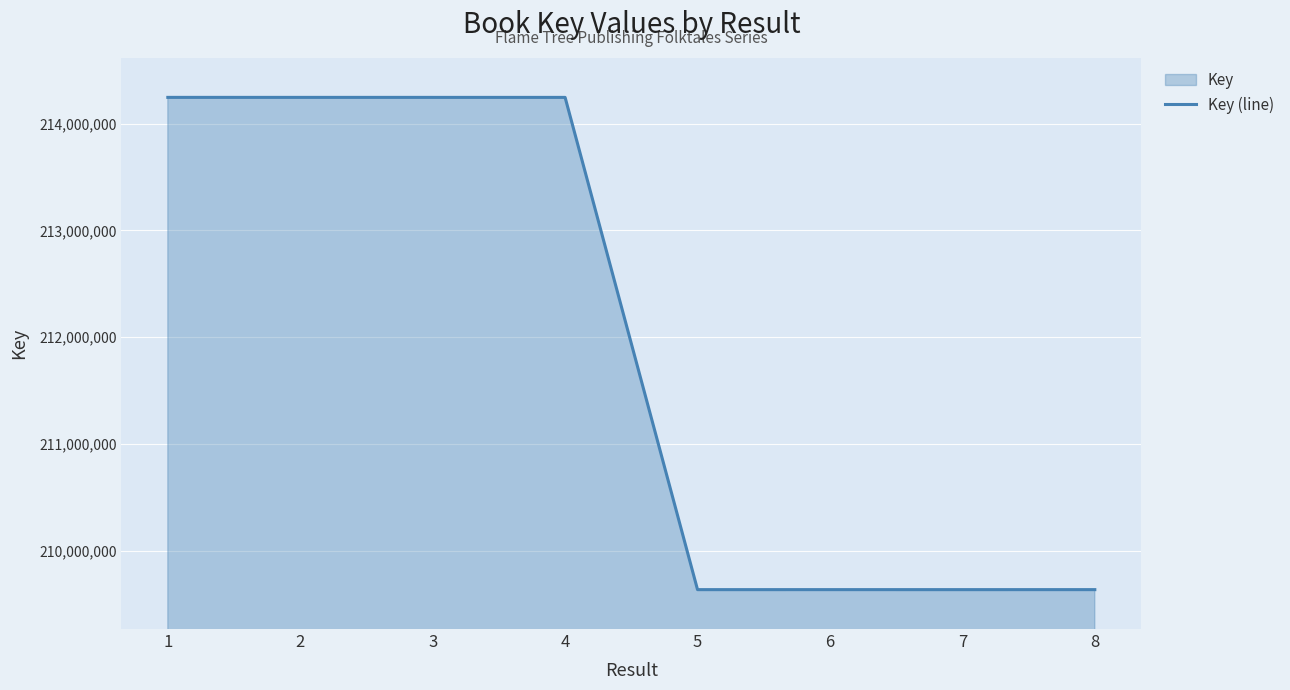

What is the change in value from 4 to 7?

-4613211